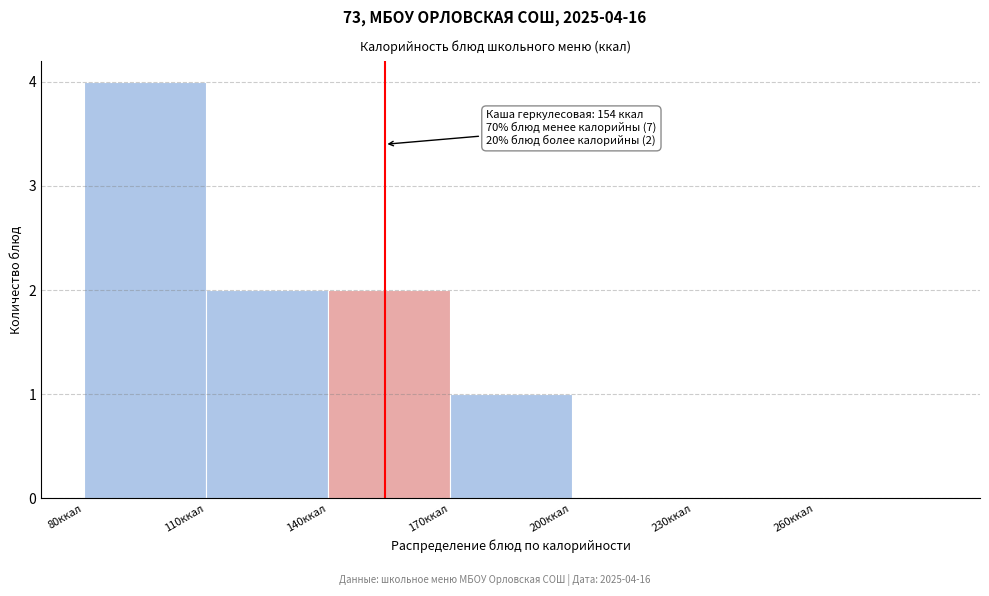

Over which range of the x-axis is the bar tallest?

80 to 110